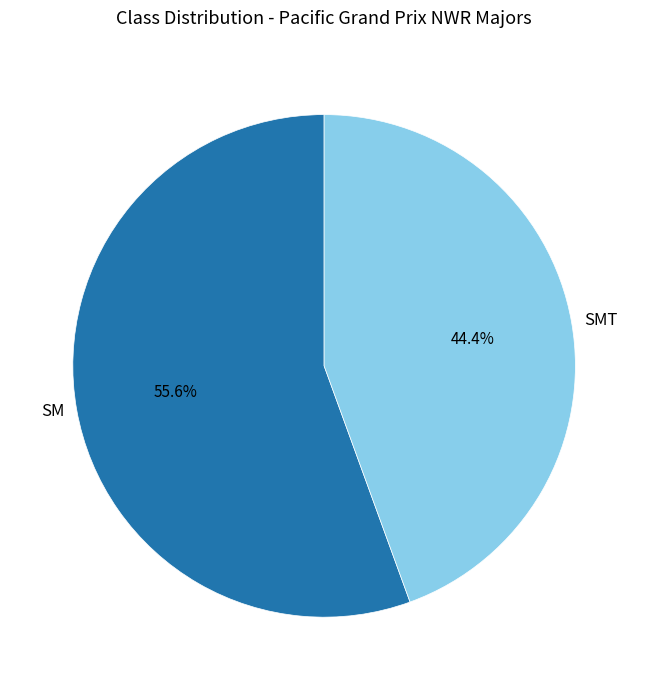

The SMT slice represents 44% of the pie. True or false?

True